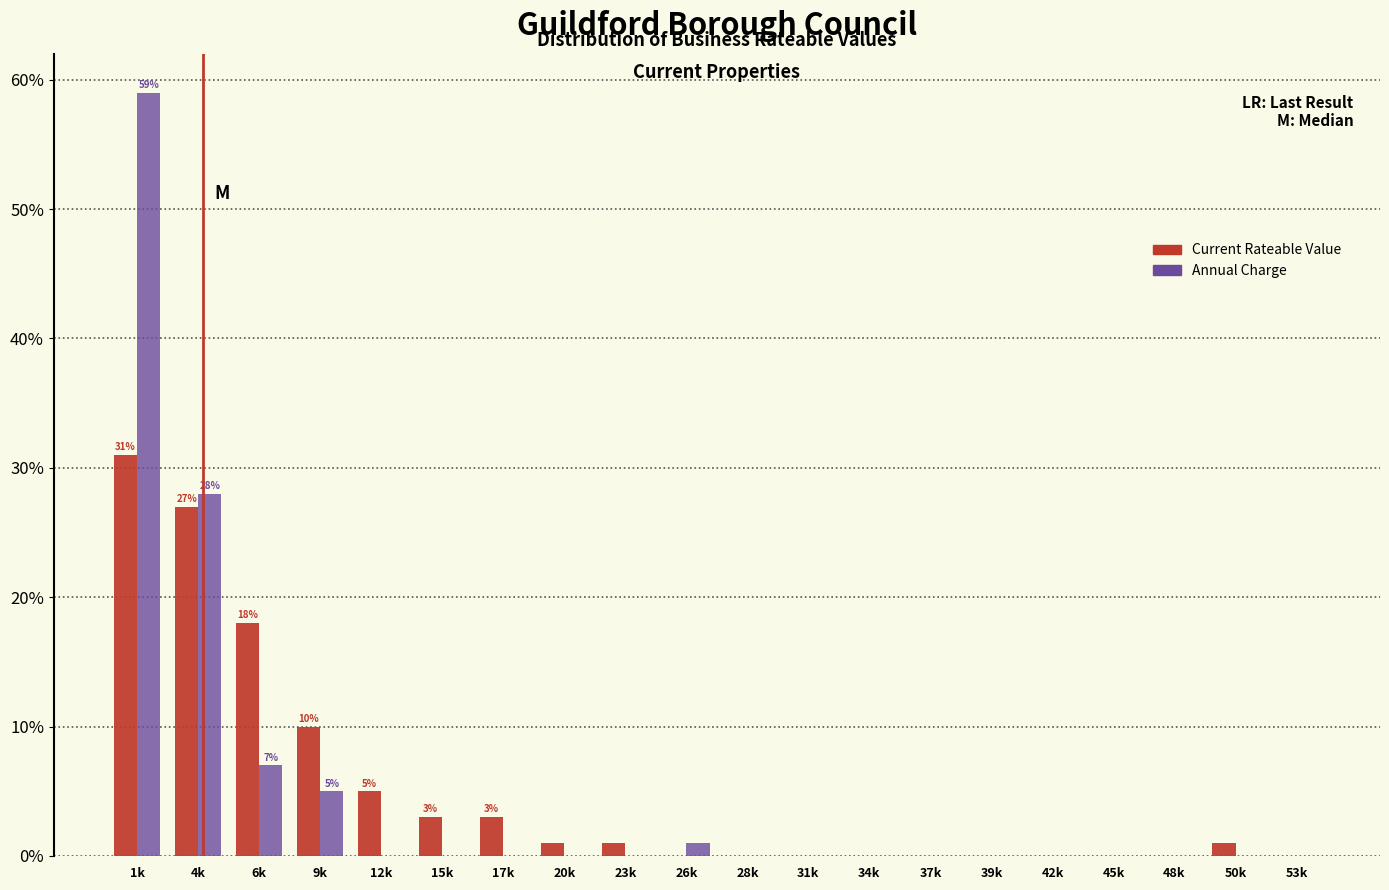

Are the bars grouped side by side (vs. stacked)?

Yes